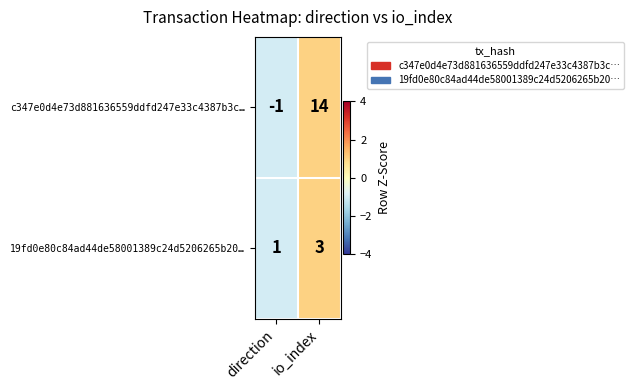

Count the number of data series in this chart.

2